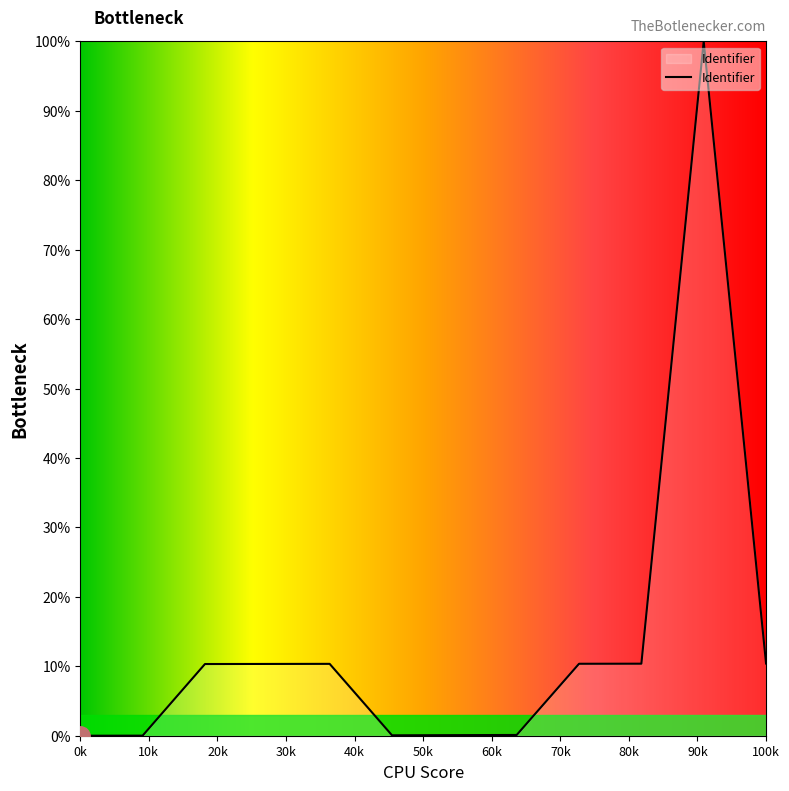

What is the difference between the maximum and minimum values?

100.0